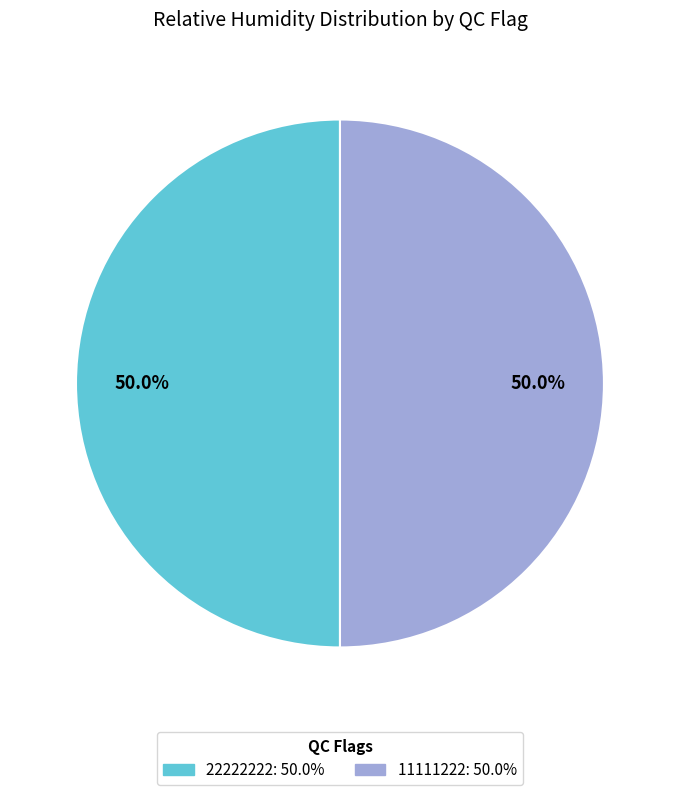

What is the ratio of the value at 22222222 to the value at 11111222?

1.0